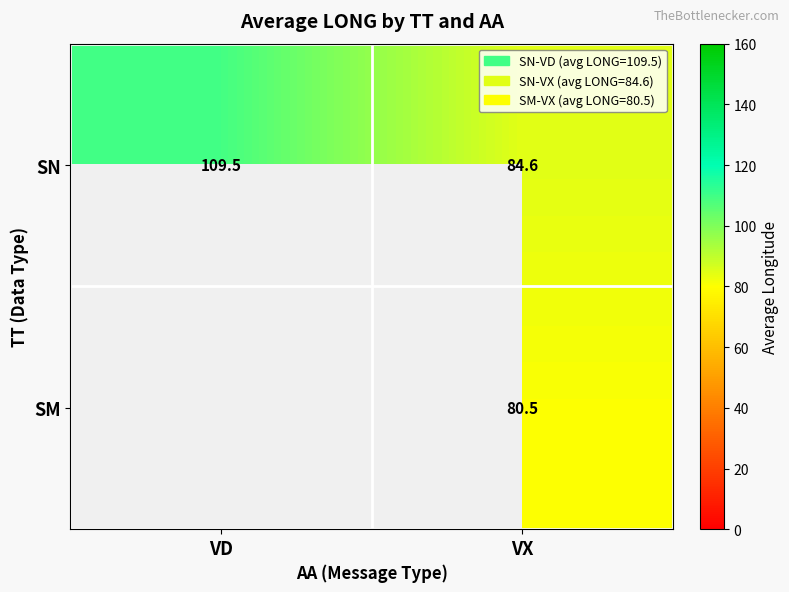

At which category is the sum across all series the highest?

VX